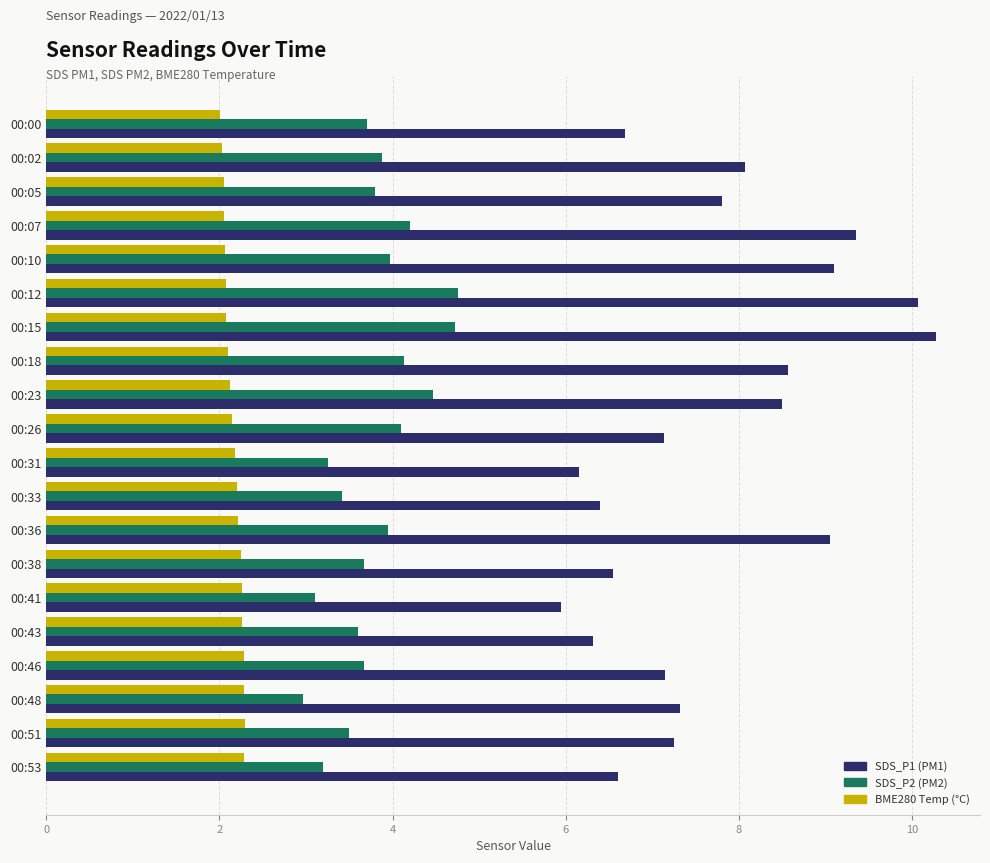

What is the total value across all series at 00:26?

13.4